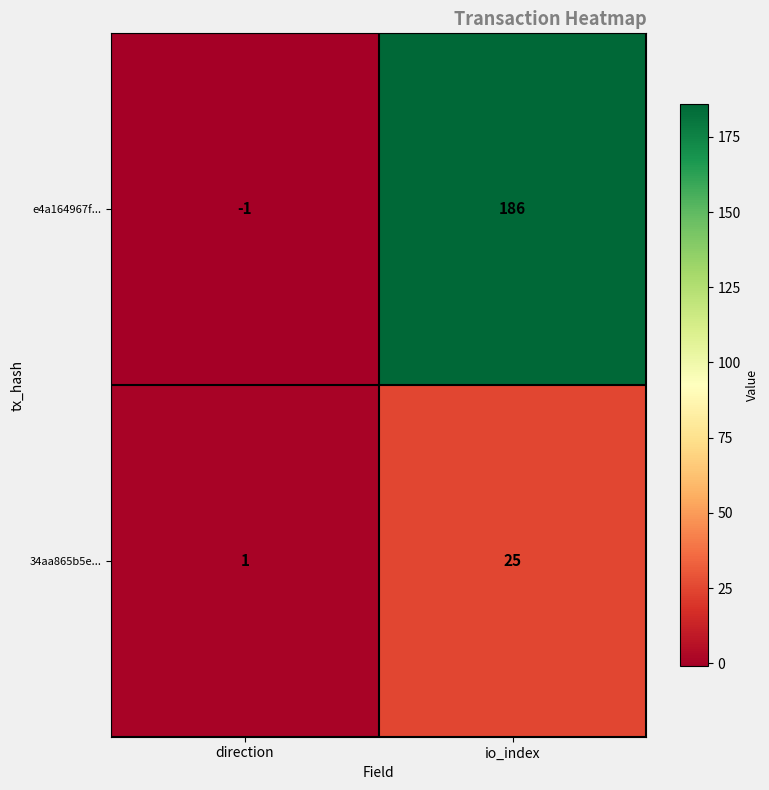

What is the approximate value of e4a164967f... at io_index?

186